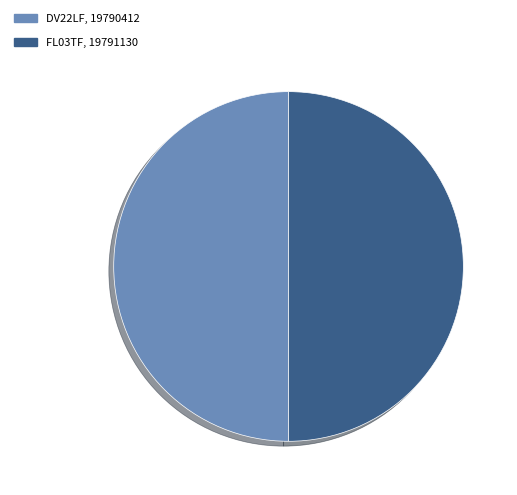

Is it true that DV22LF, 19790412 is 50% of the pie?

True